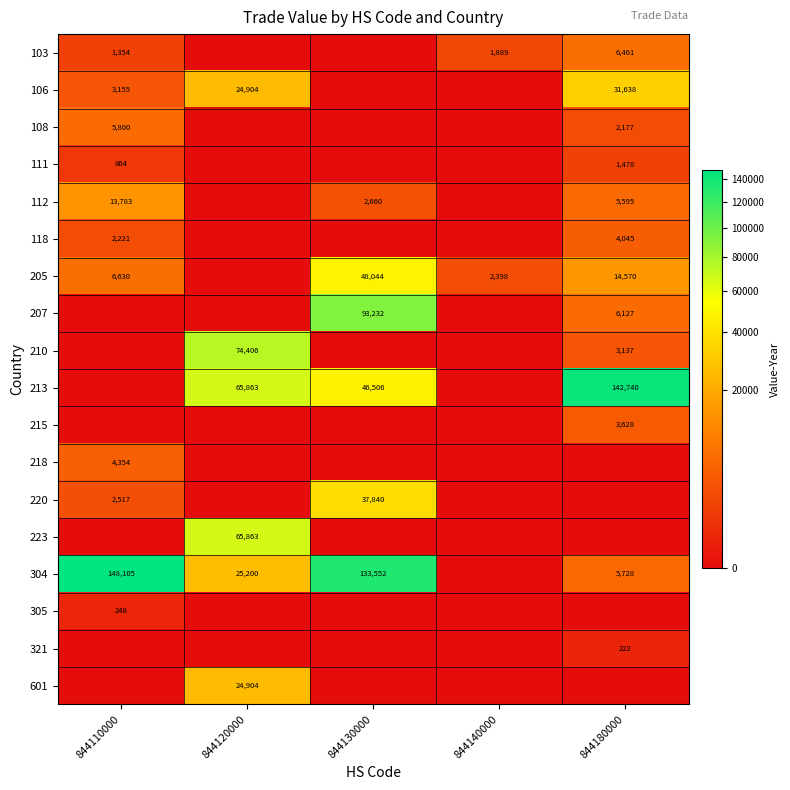

What is the sum of the 106 values at 844120000 and 844180000?

56542